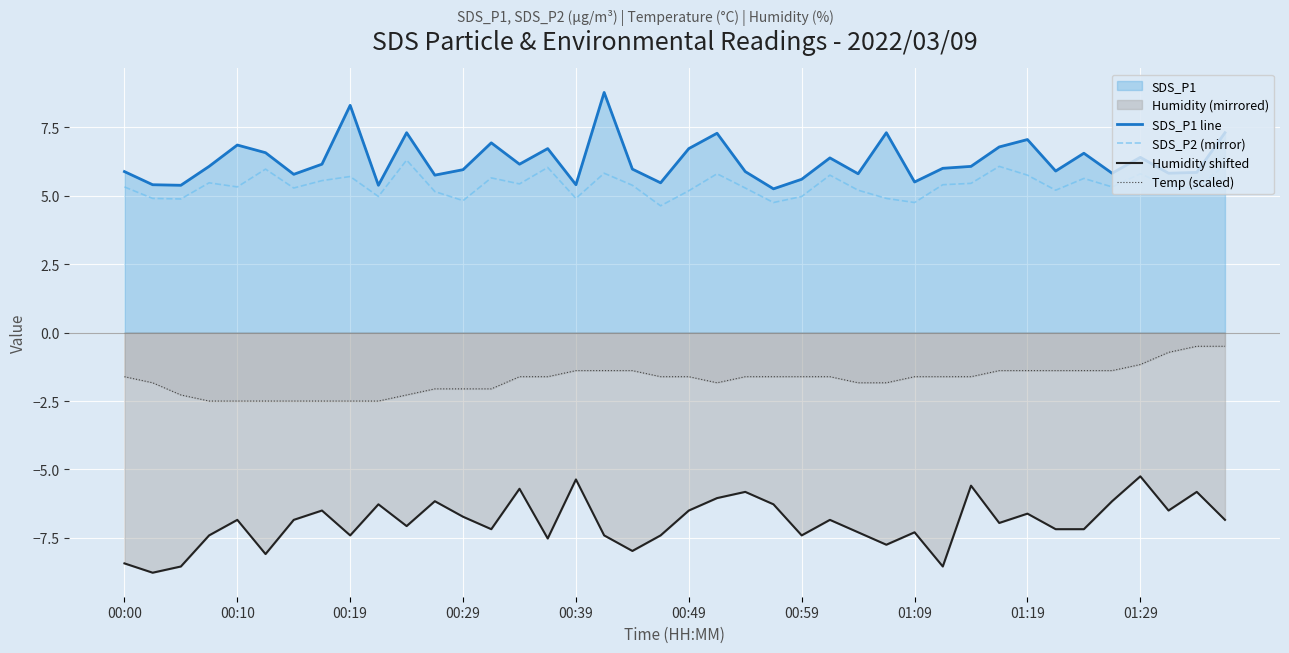

What is the total value across all series at 01:29?

5.8